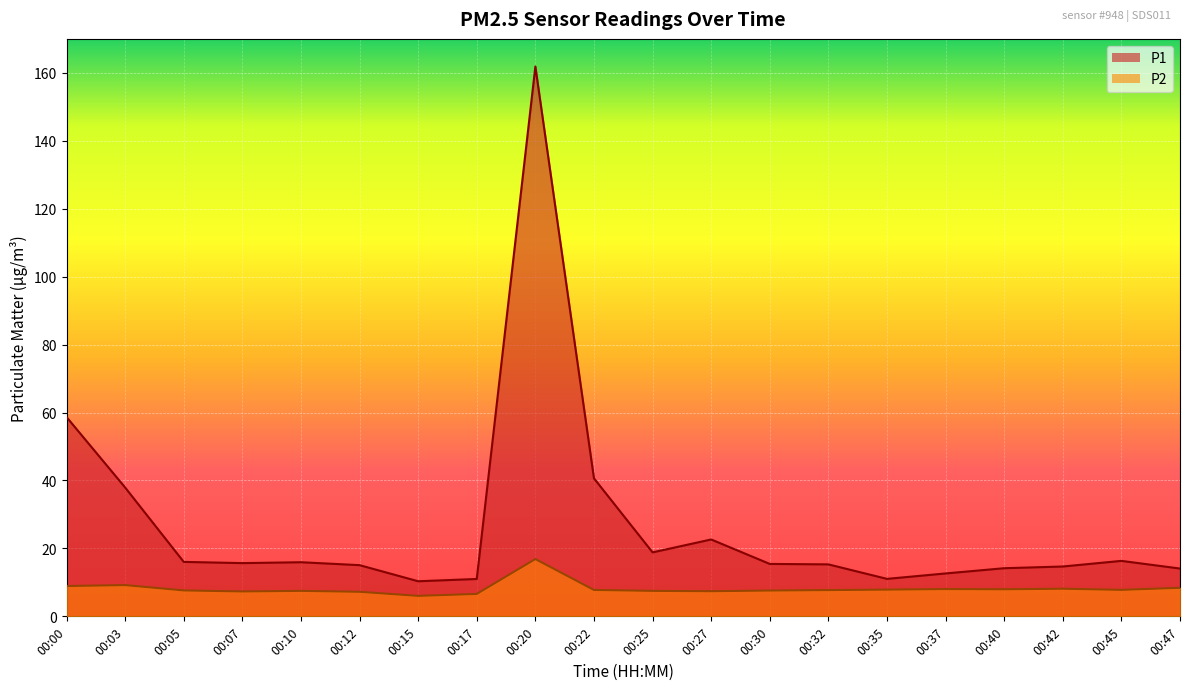

What is the total value across all series at 00:32?

23.0